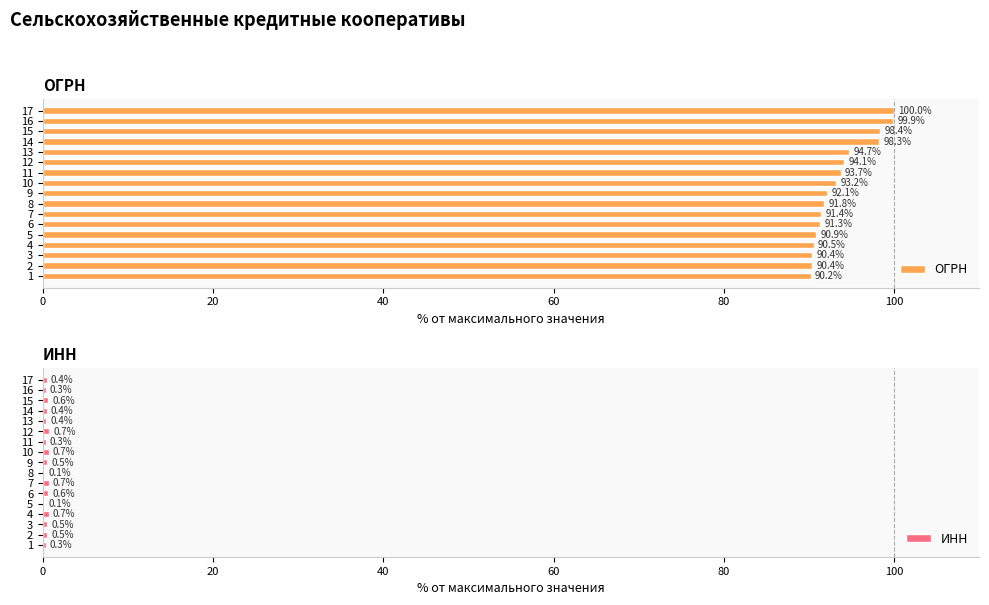

What is the lowest value of the ИНН series?

0.1